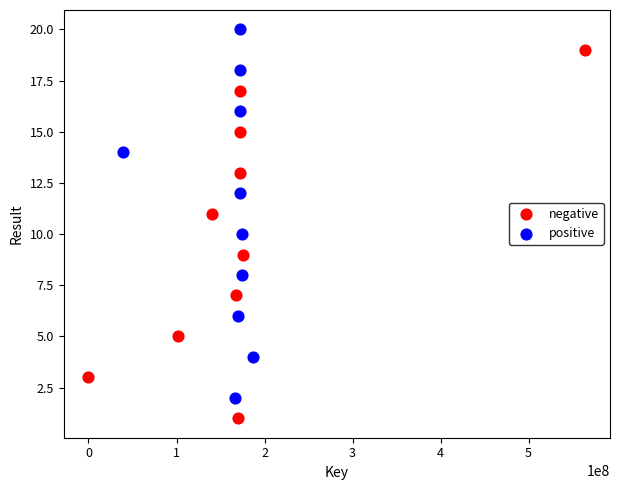

Which series reaches the minimum Y coordinate?

negative